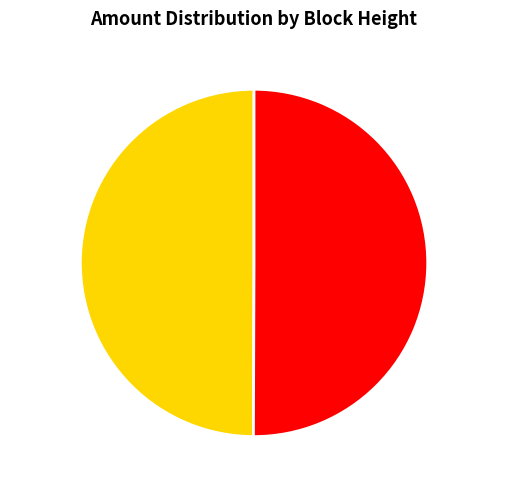

The 50640 slice represents 50% of the pie. True or false?

True